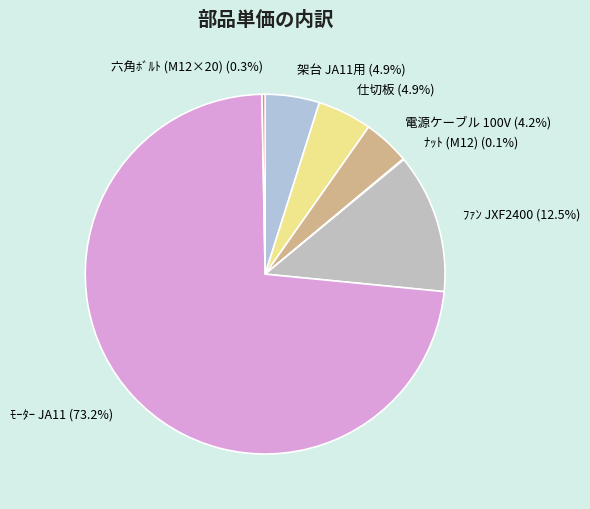

Is it true that 仕切板 is 5% of the pie?

True